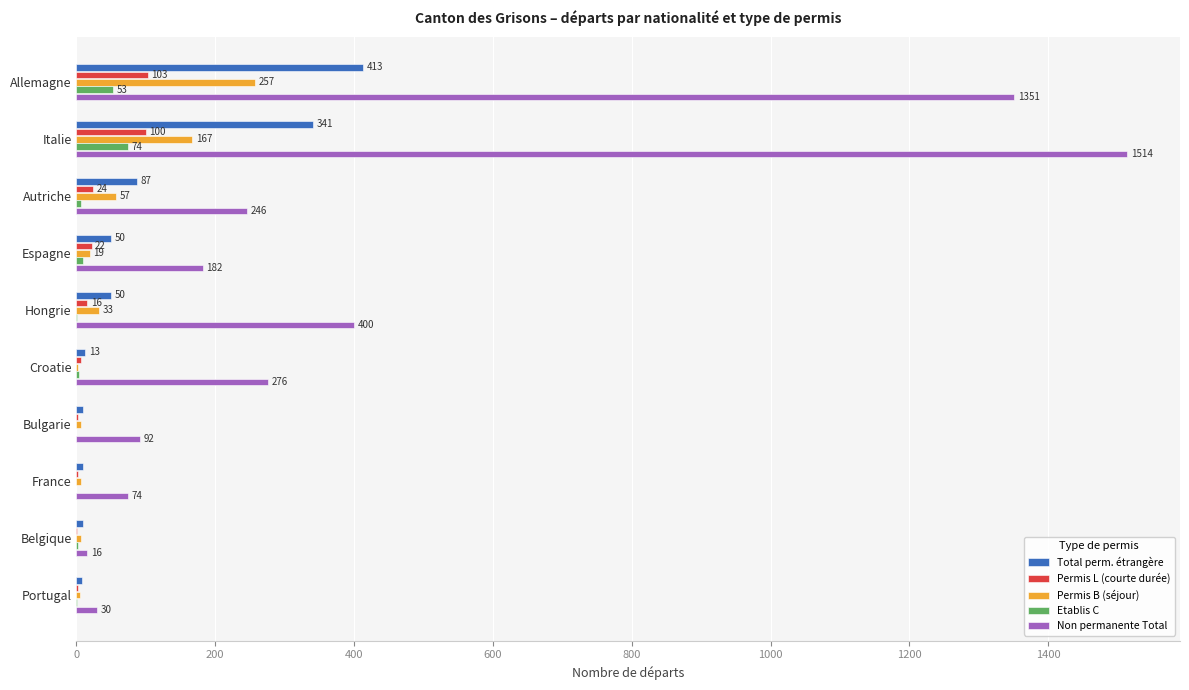

How many series are shown in this chart?

5